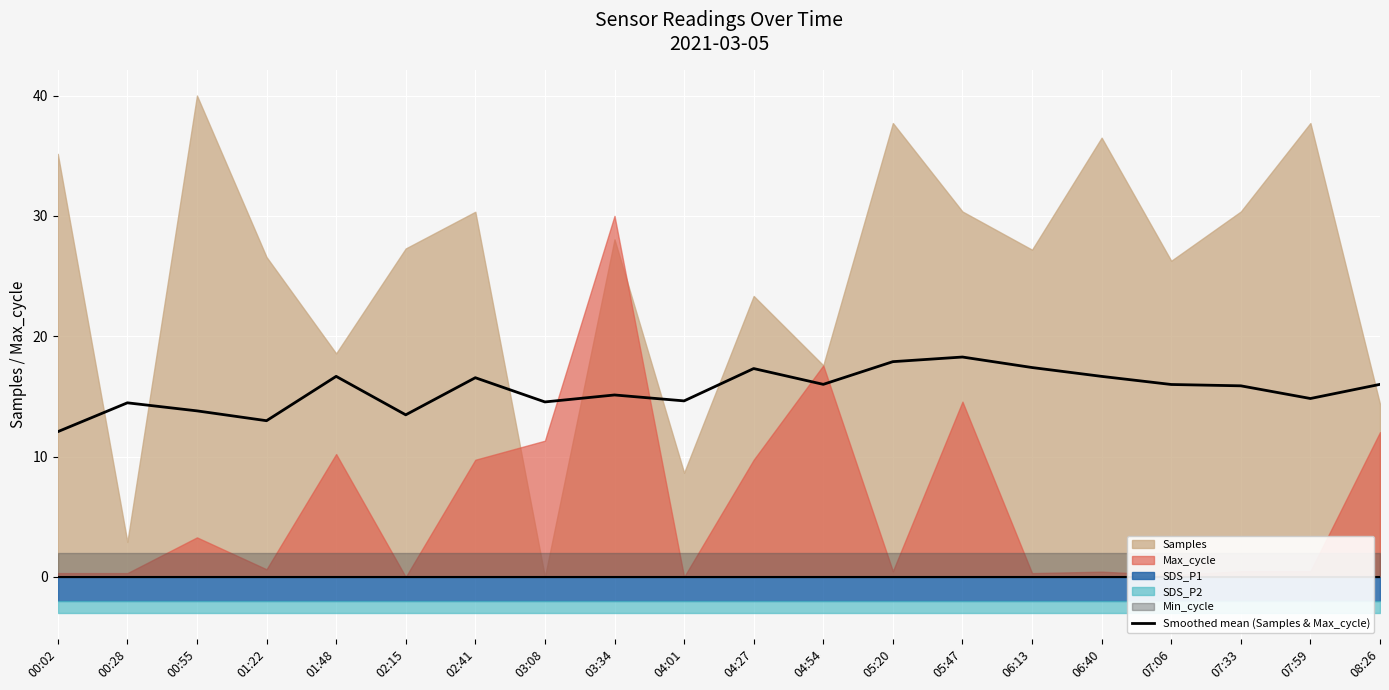

What is the sum of all values?

310.5